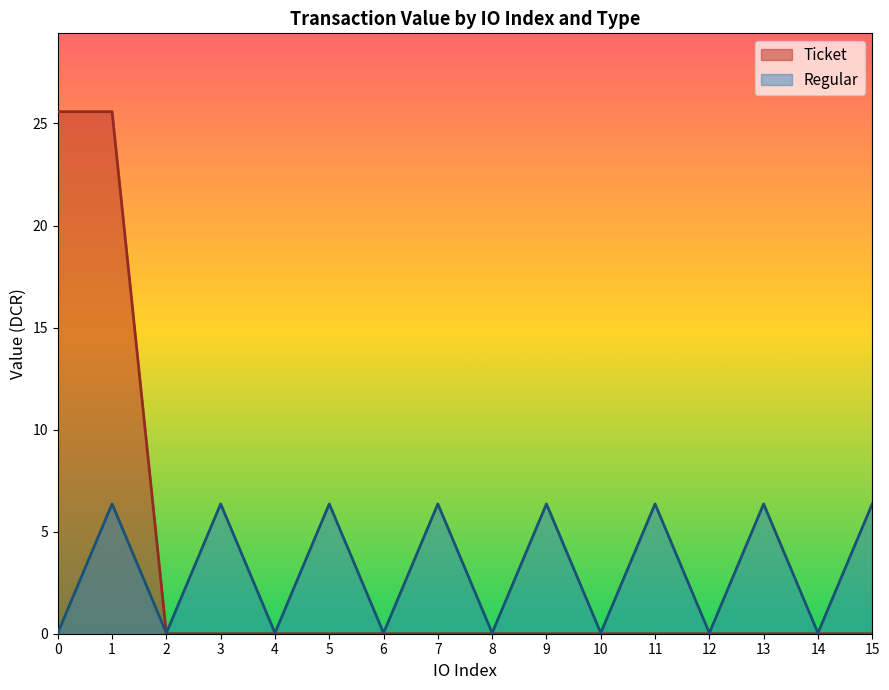

Rank the series at 1 from lowest to highest value.

Regular, Ticket